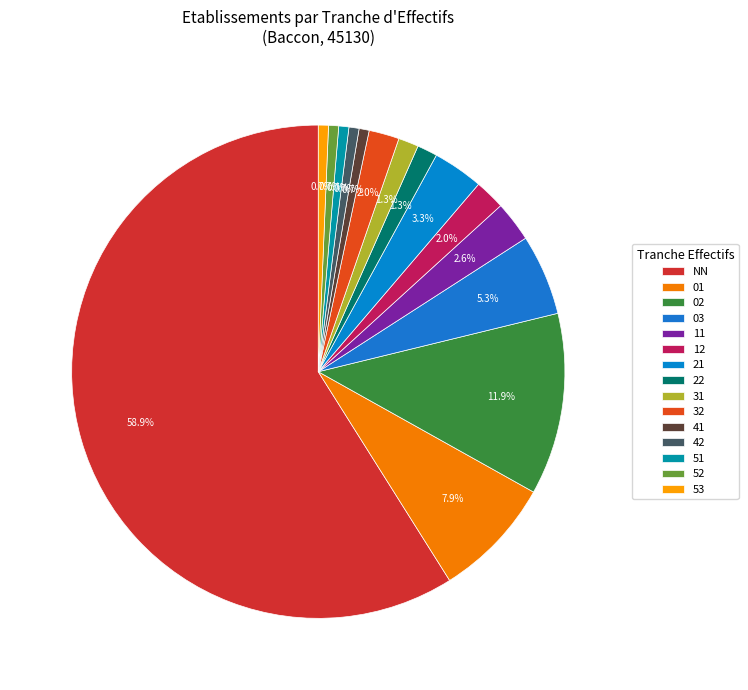

To the nearest percent, what percentage of the pie is 01?

8%